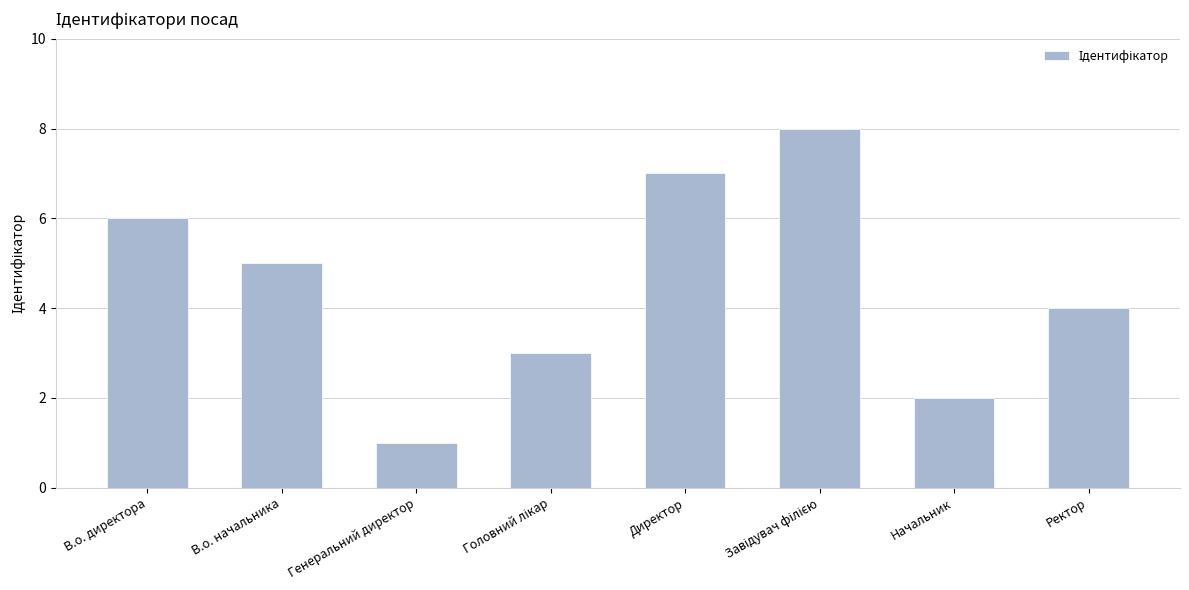

What is the value of the 4th bar from the left?

3